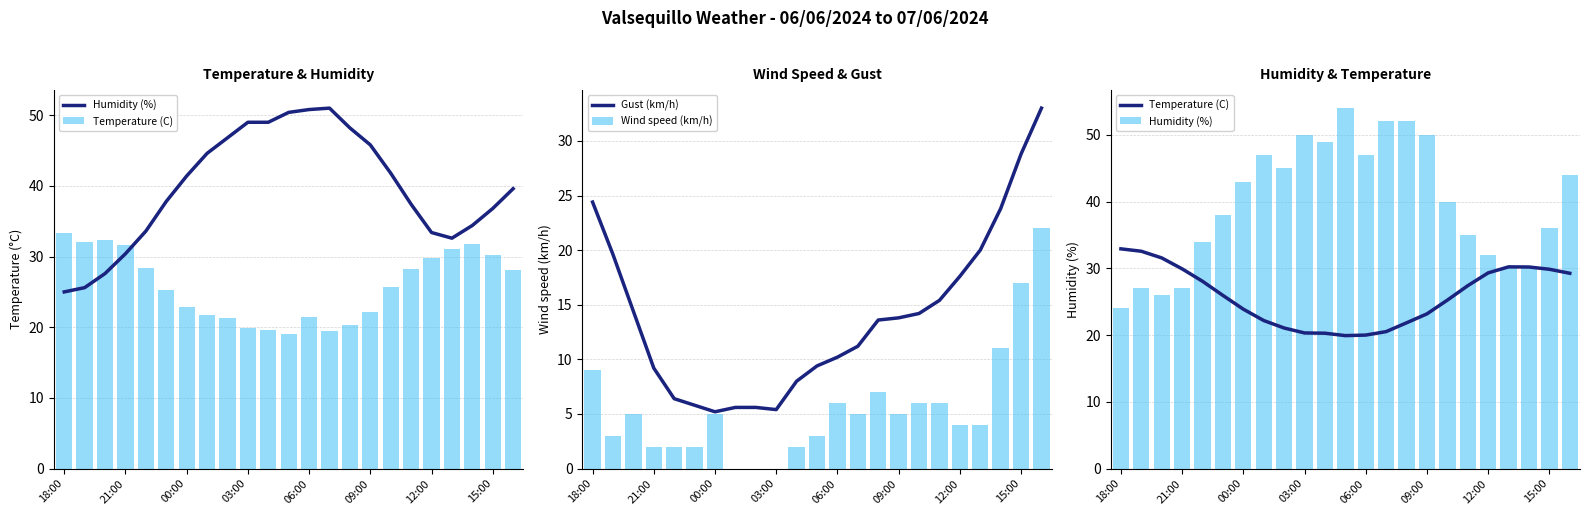

What are all the series names shown in the legend?

Humidity (%), Temperature (C), Gust (km/h), Wind speed (km/h)